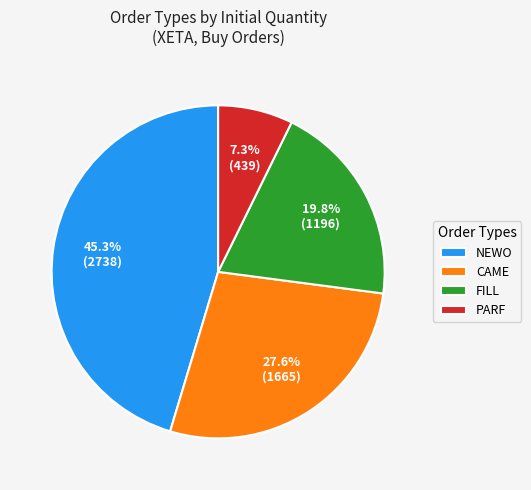

How much of the chart is everything except PARF?

92.7%